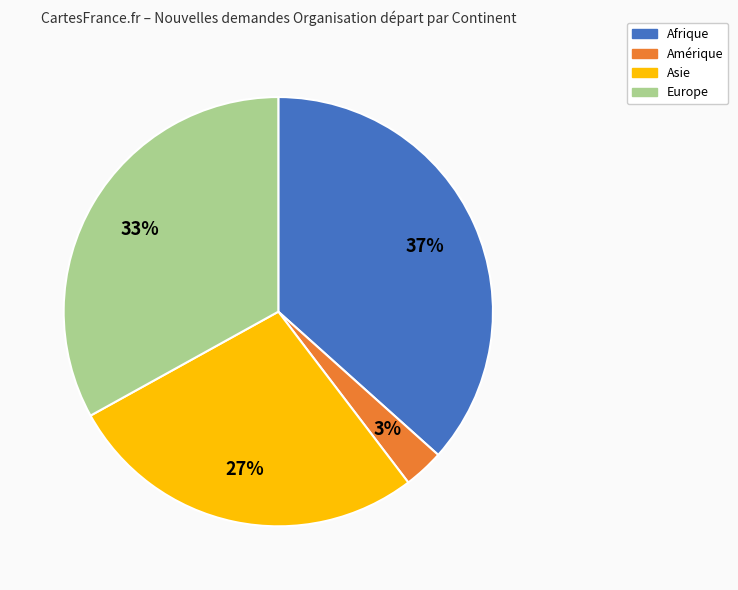

Which category has the biggest portion of the pie?

Afrique